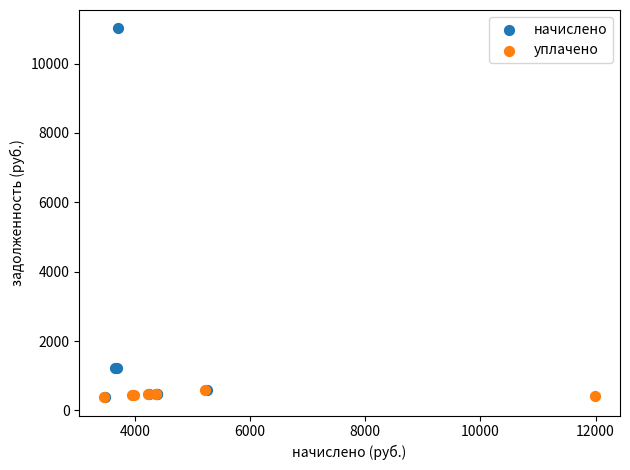

Which series has the widest spread of Y values?

начислено